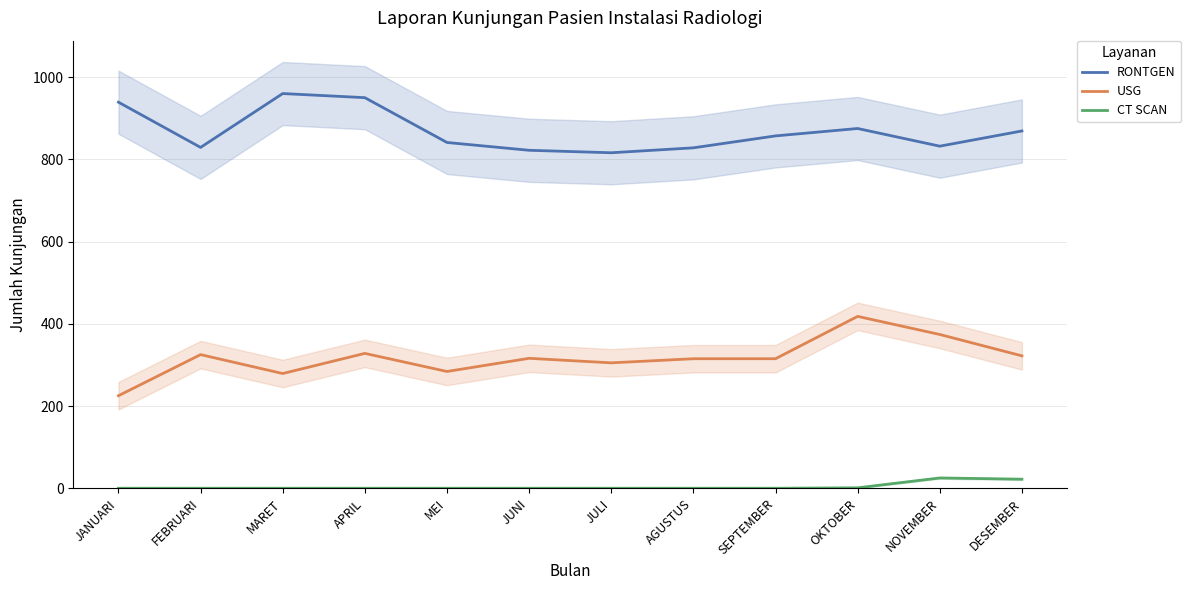

True or false: USG and RONTGEN cross at least once.

False